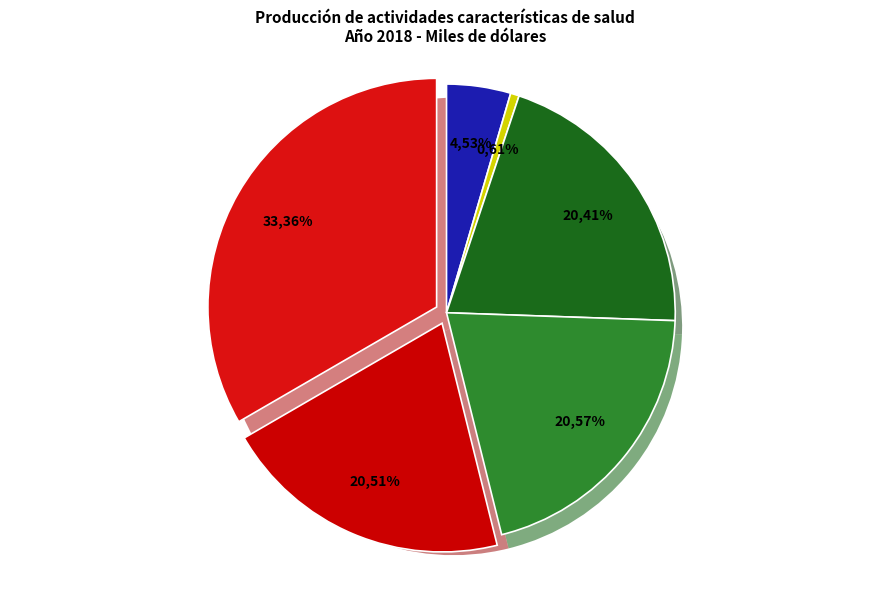

To the nearest percent, what is the combined percentage of Servicios ambulatorios generales (2) and Servicios de rectoría y administración?

38%